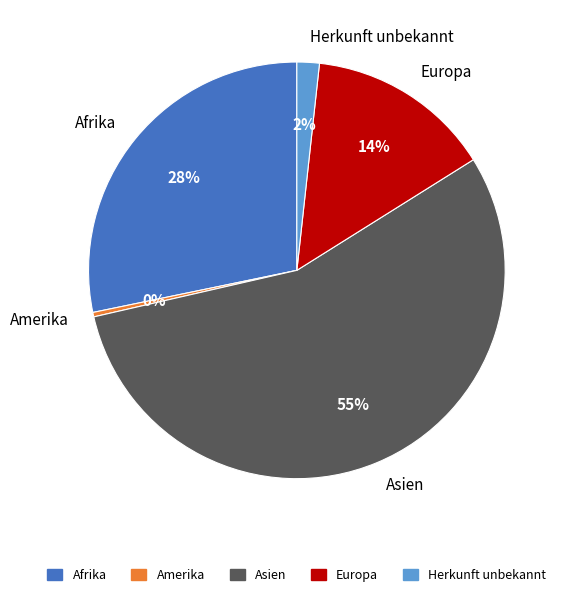

What is the smallest slice in the pie chart?

Amerika